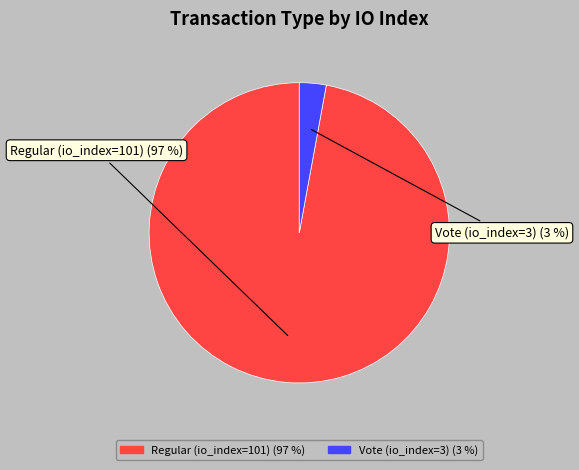

Which category has the biggest portion of the pie?

Regular (io_index=101)